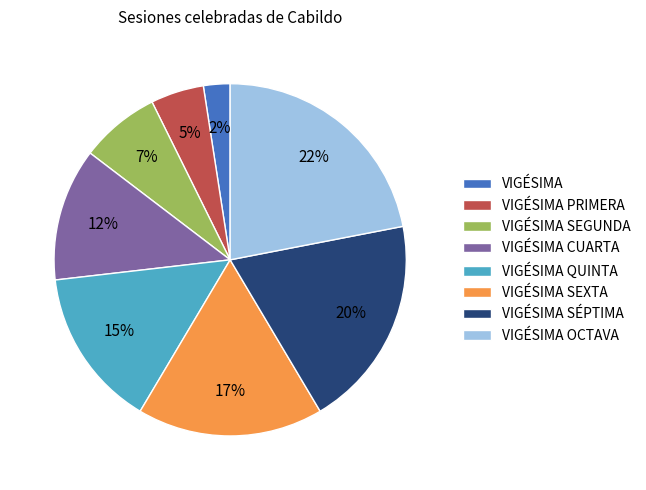

Is it true that VIGÉSIMA OCTAVA is 22% of the pie?

True